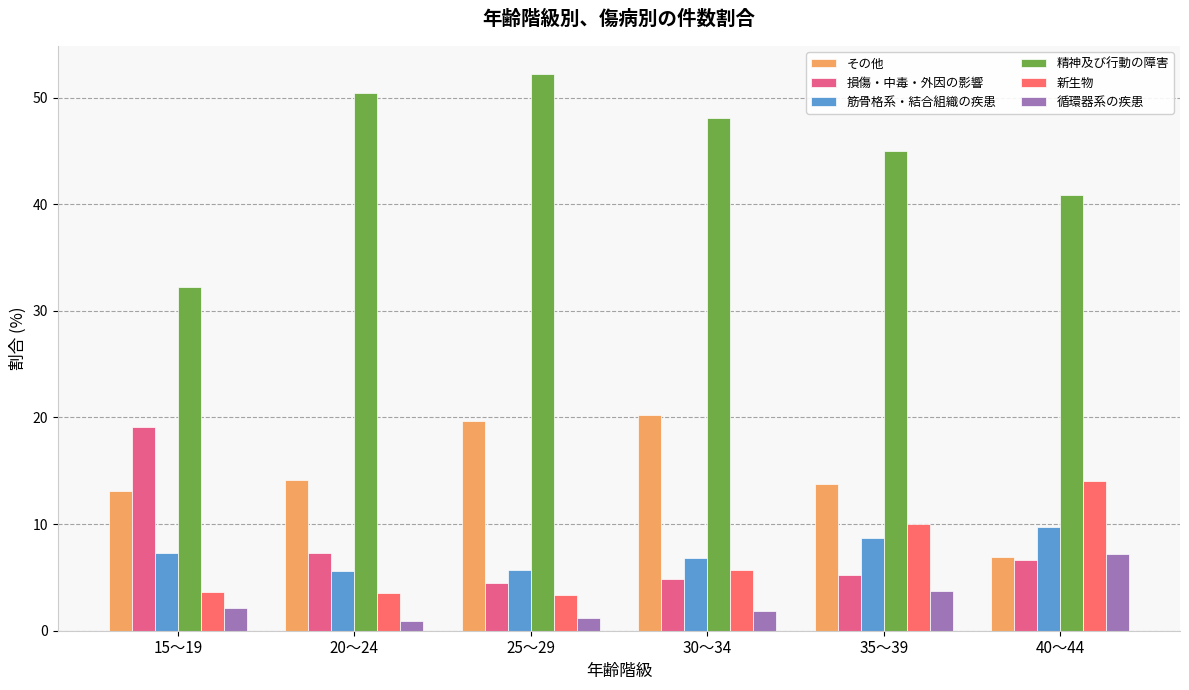

At how many categories does at least one series exceed 1?

6